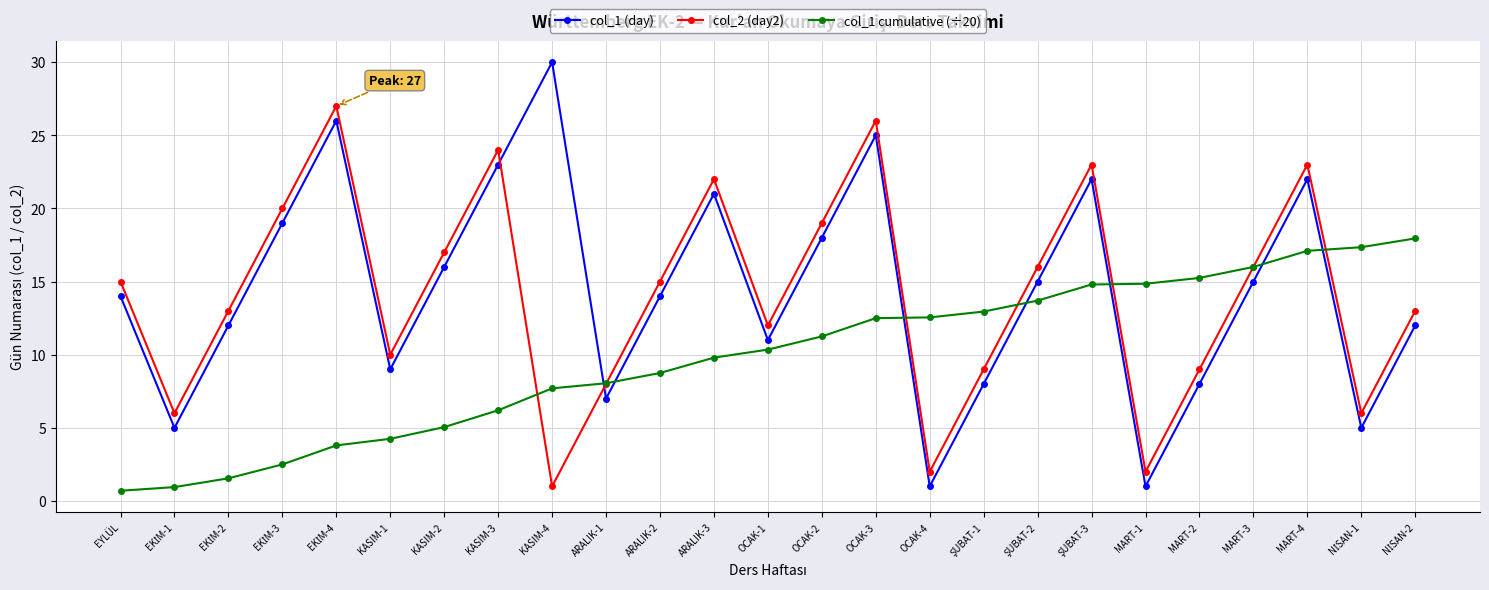

What is the difference between the highest and lowest values at OCAK-3?

13.5